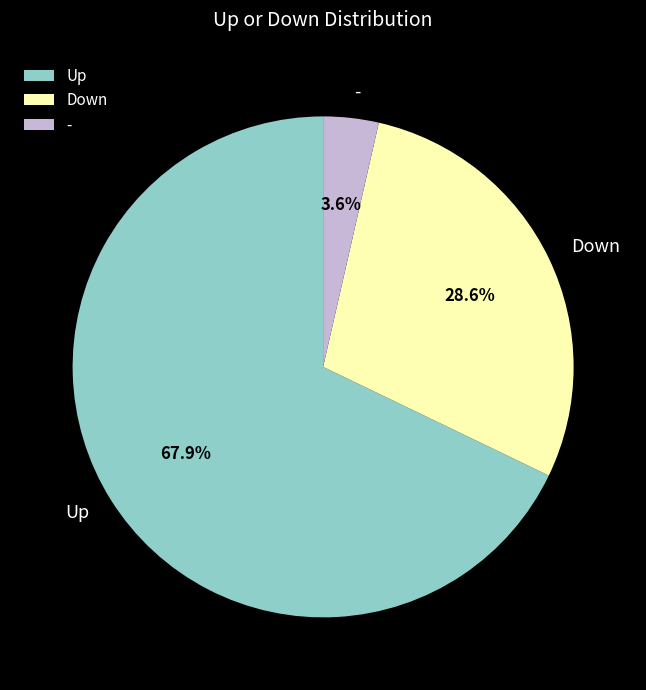

Is it true that - is 4% of the pie?

True